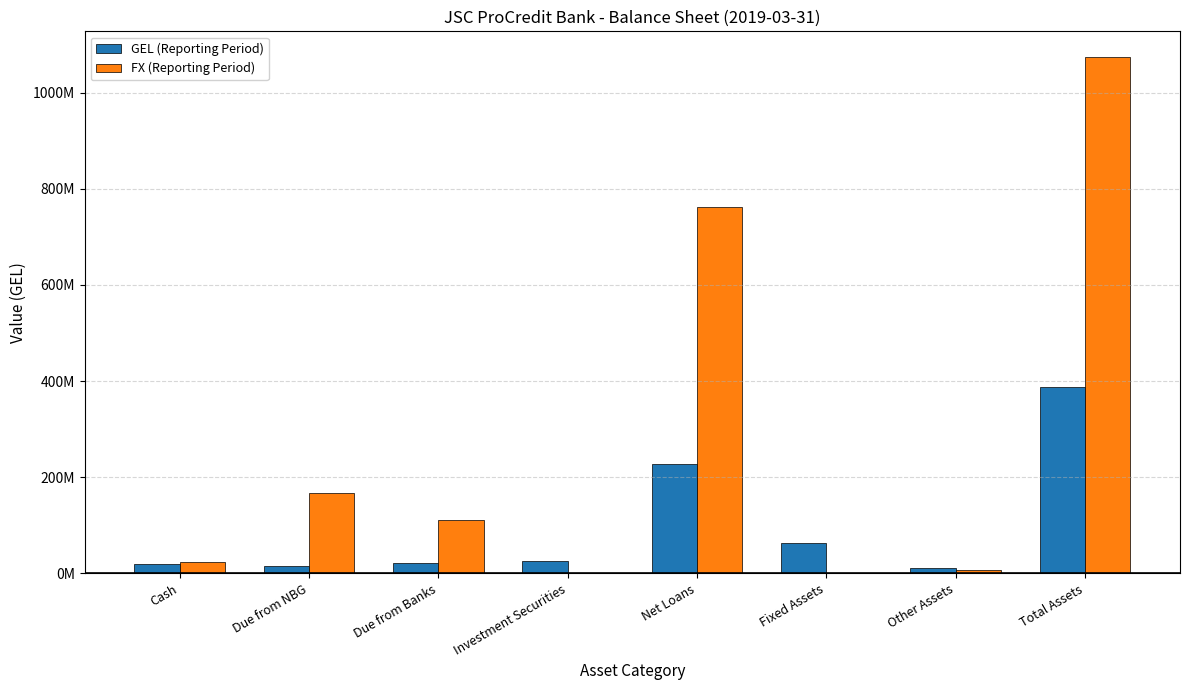

The value of FX (Reporting Period) at Due from Banks is 175684748.0. True or false?

False